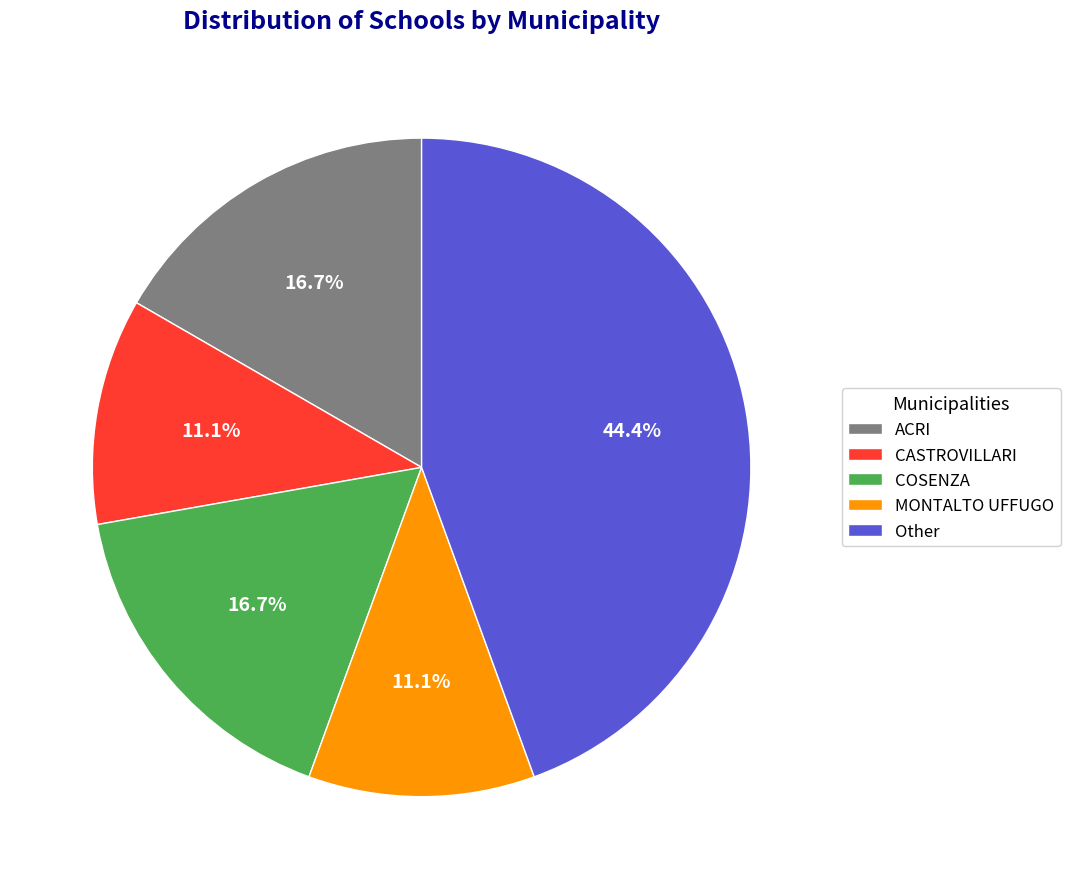

Combined, what portion of the pie is MONTALTO UFFUGO and CASTROVILLARI?

22.2%